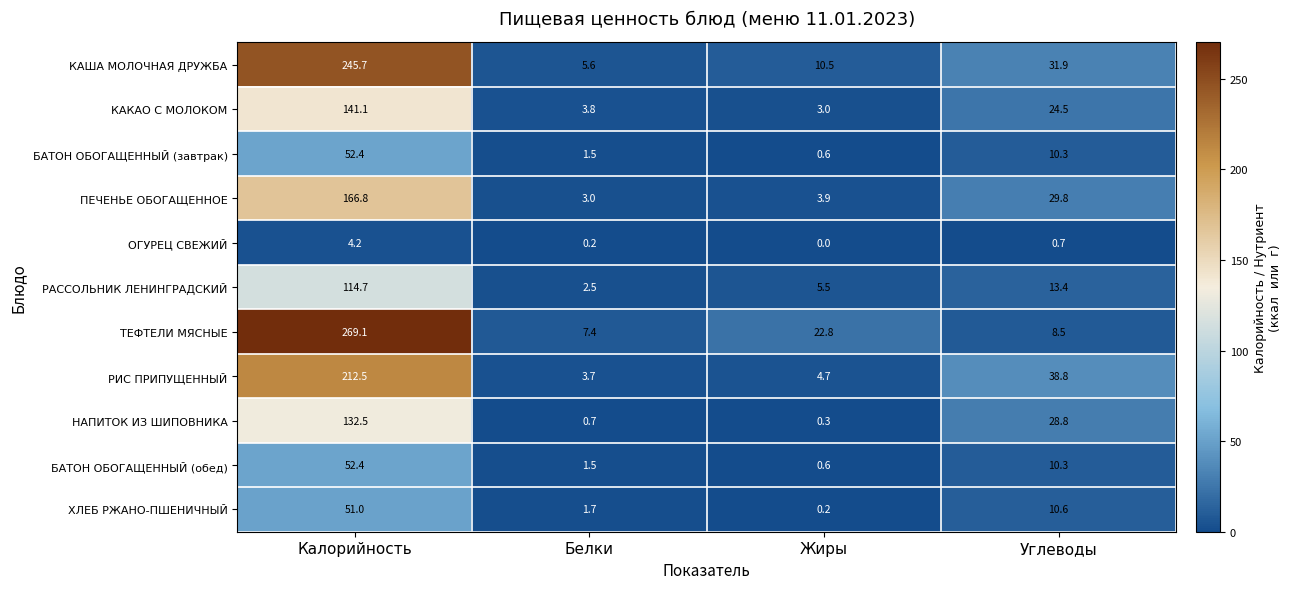

What is the approximate value of КАКАО С МОЛОКОМ at Белки?

3.8